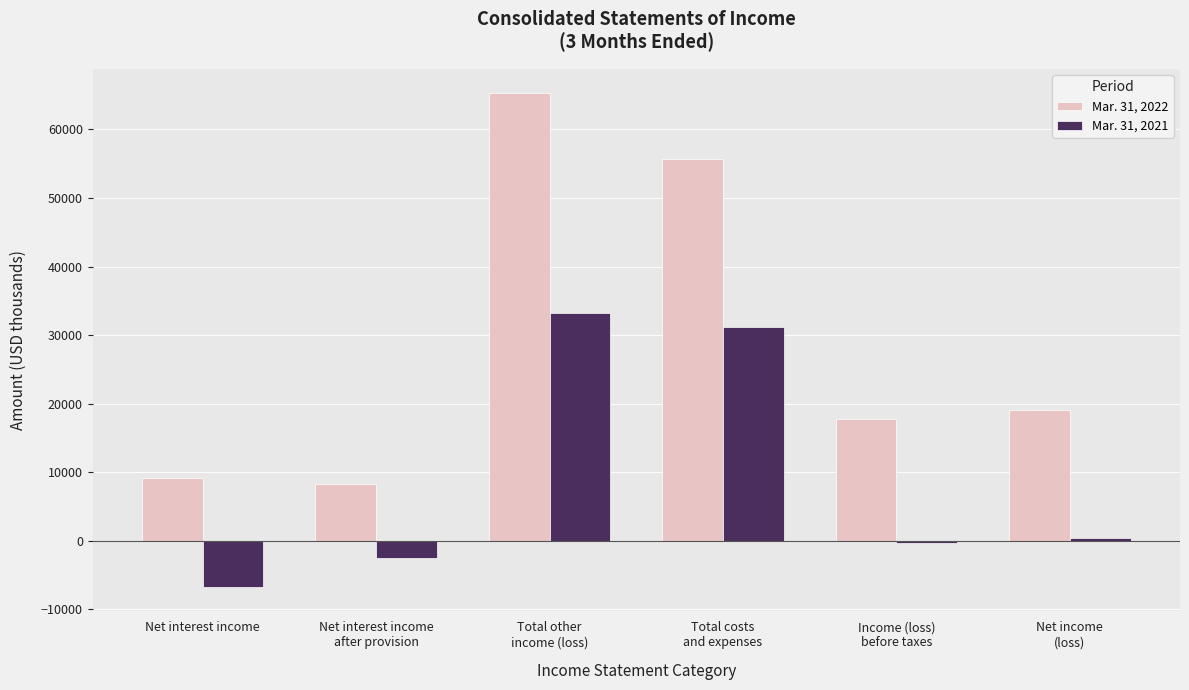

Where is Mar. 31, 2021 nearest to the value 13261?

Net income
(loss)